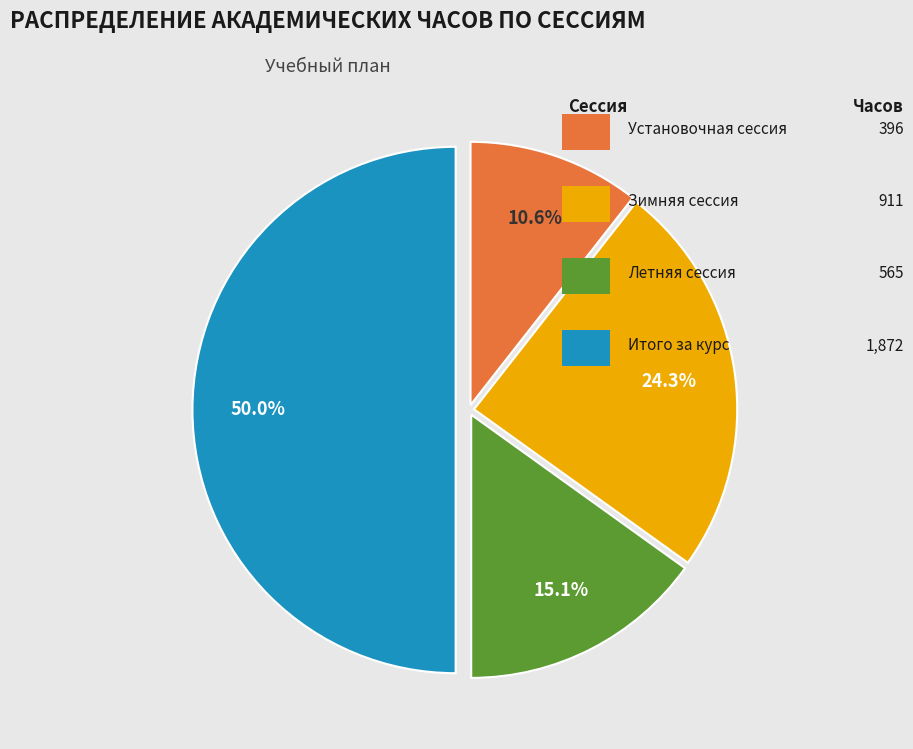

Count the number of slices in the pie.

4